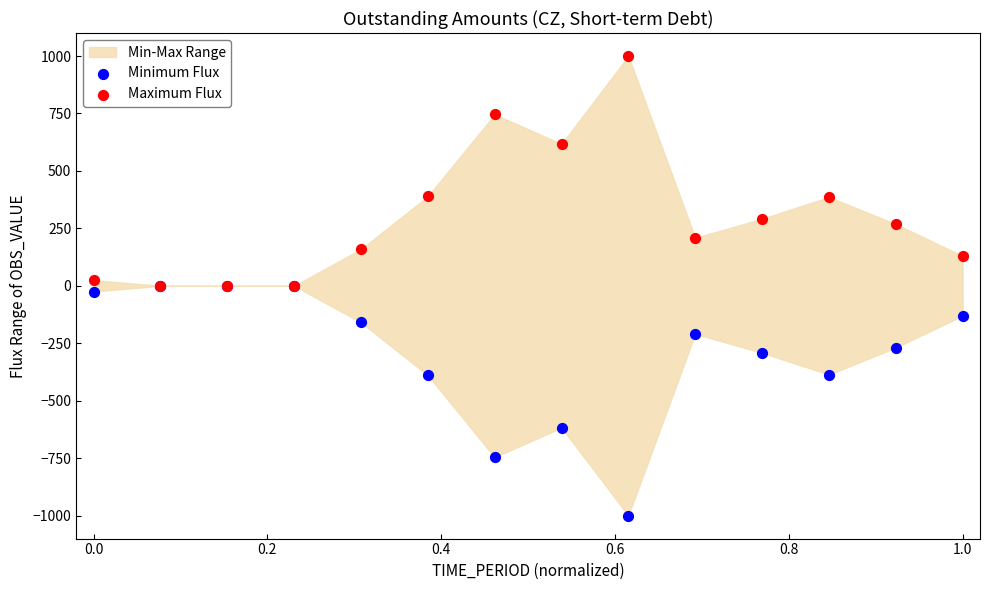

Which series contains the highest Y value?

Maximum Flux